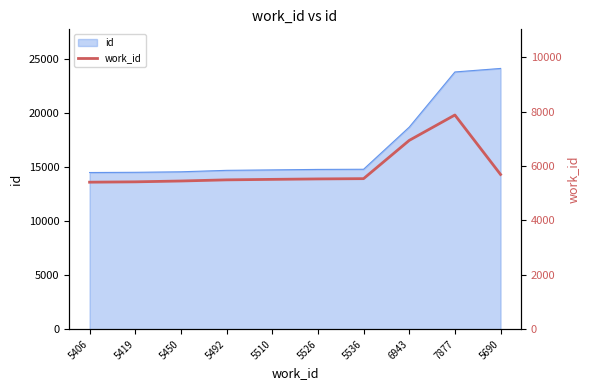

How many interior local peaks (higher than both neighbors) does the data have?

1